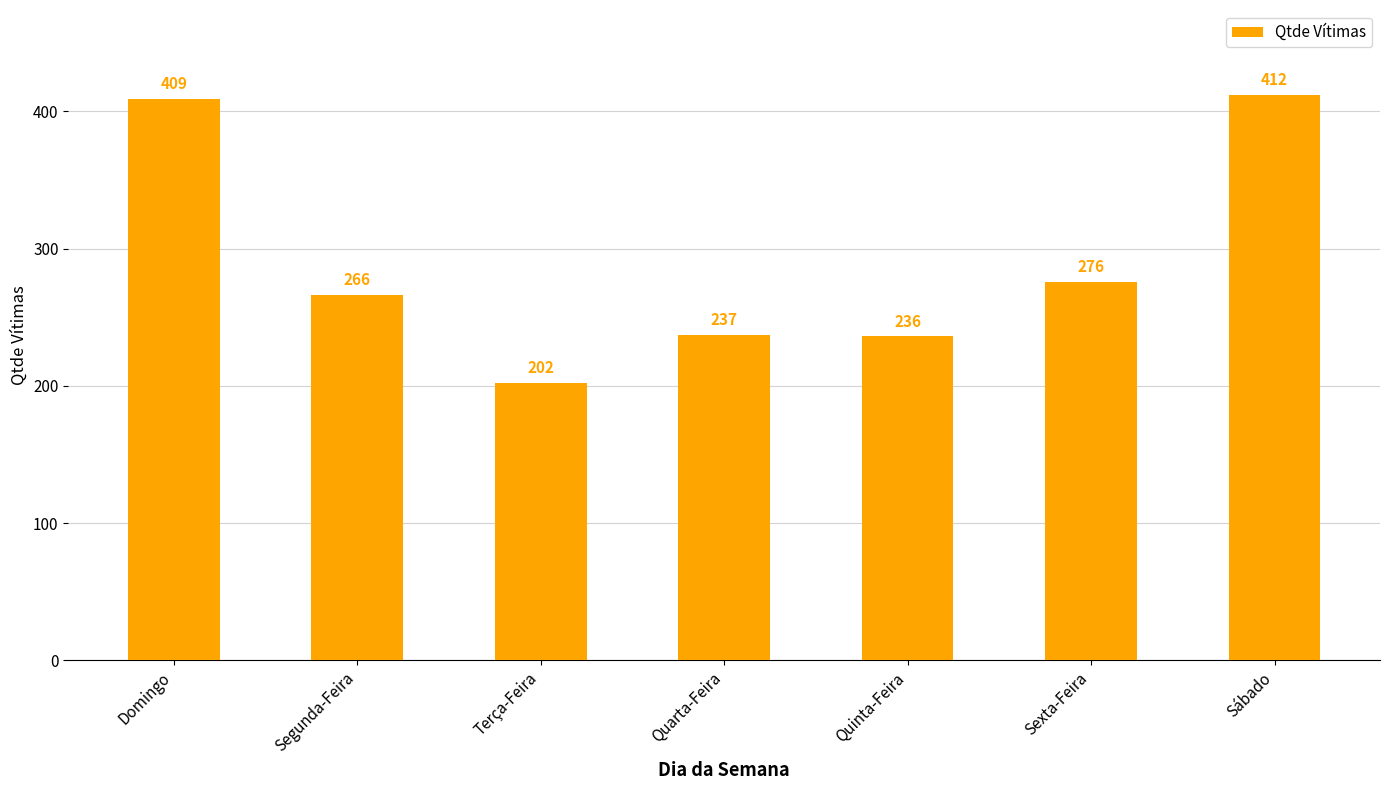

Count the number of categories in the chart.

7